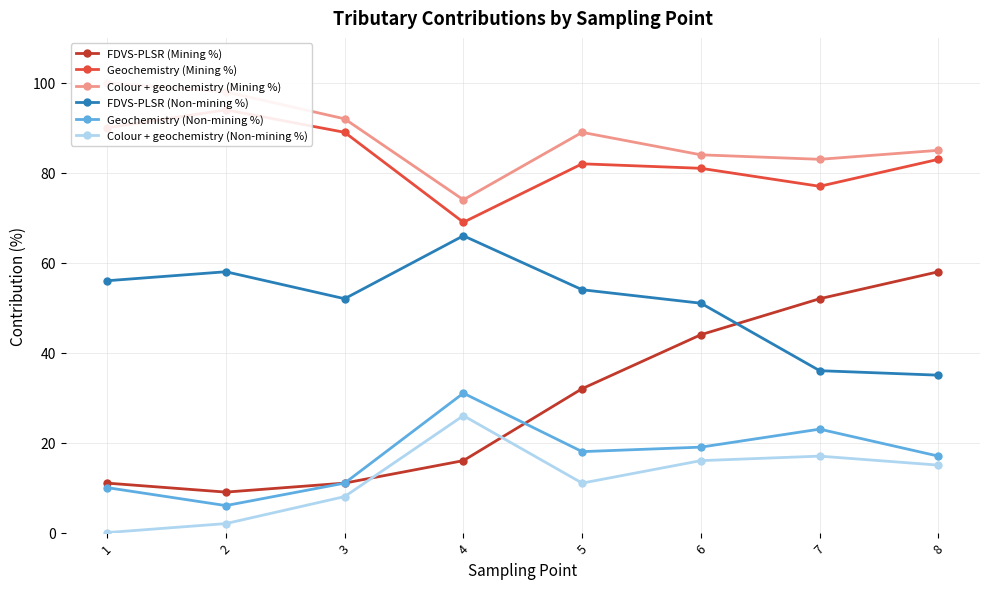

What is the sum of all Geochemistry (Non-mining %) values?

135